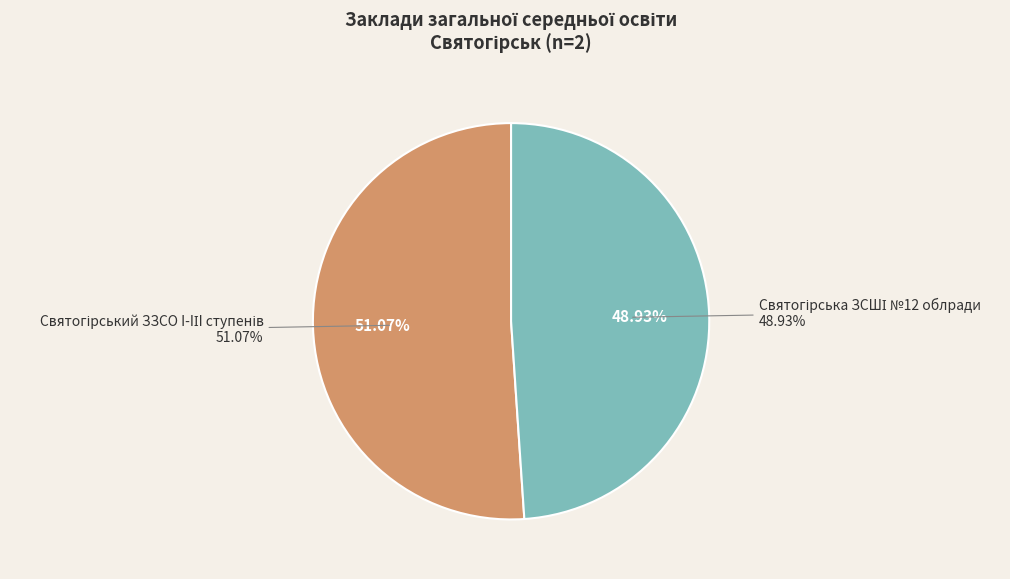

The Святогірський ЗЗСО I-IІI ступенів slice represents 51% of the pie. True or false?

True